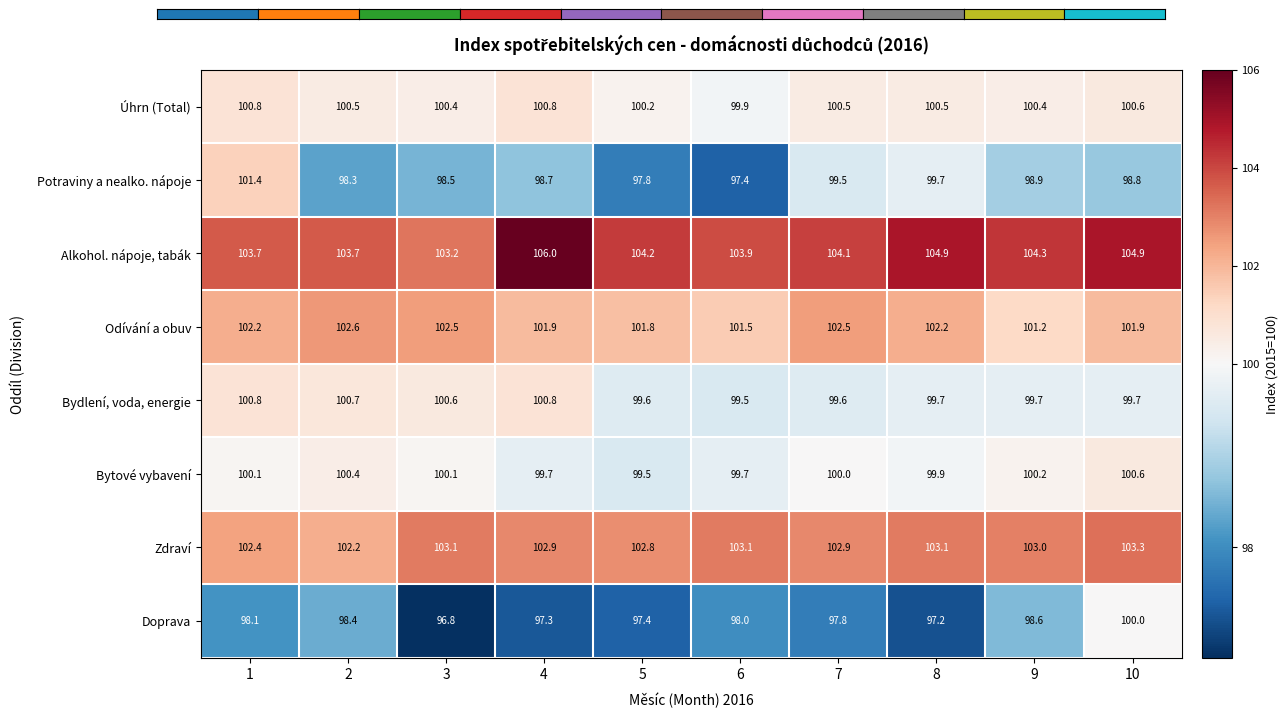

What is the average value of the Úhrn (Total) series?

100.5